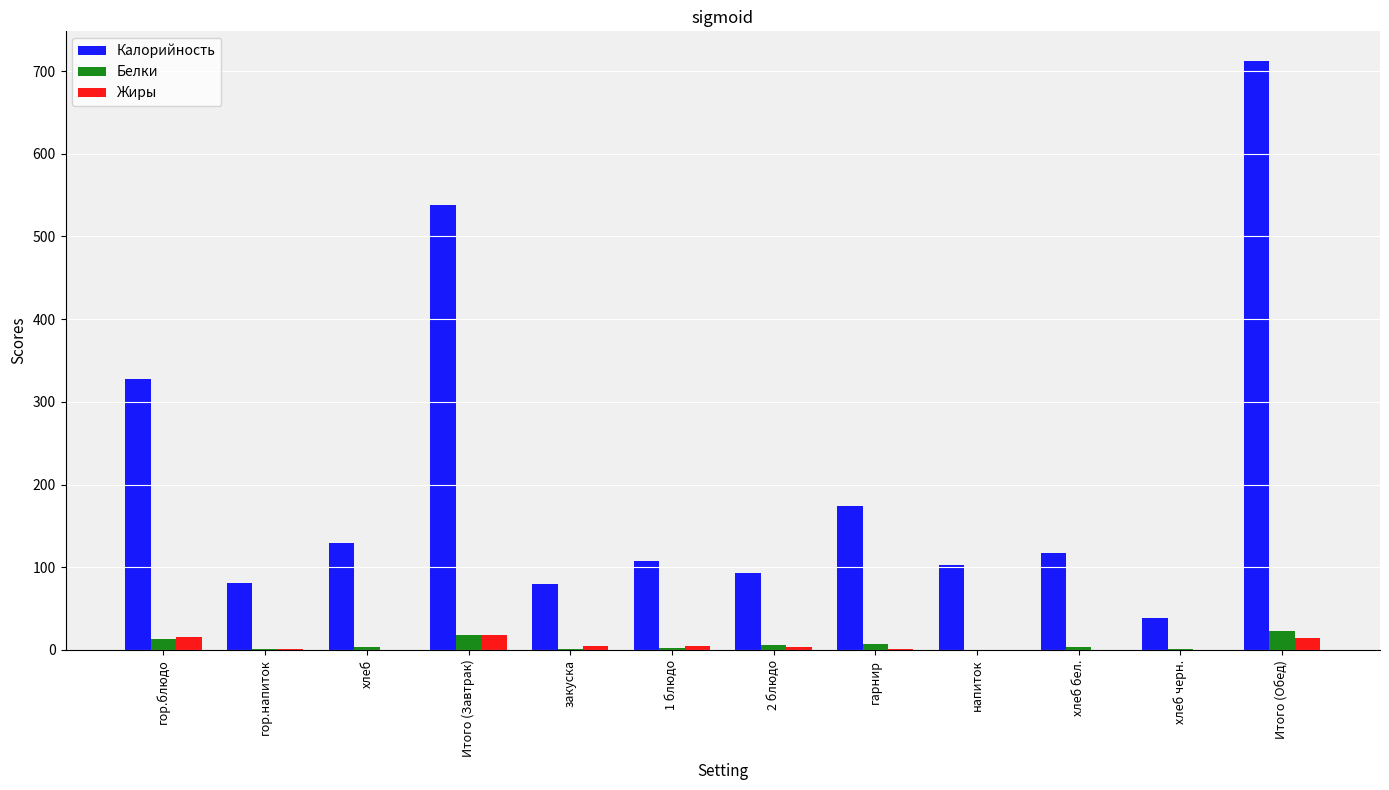

Is it true that Калорийность equals 48.5 at закуска?

False